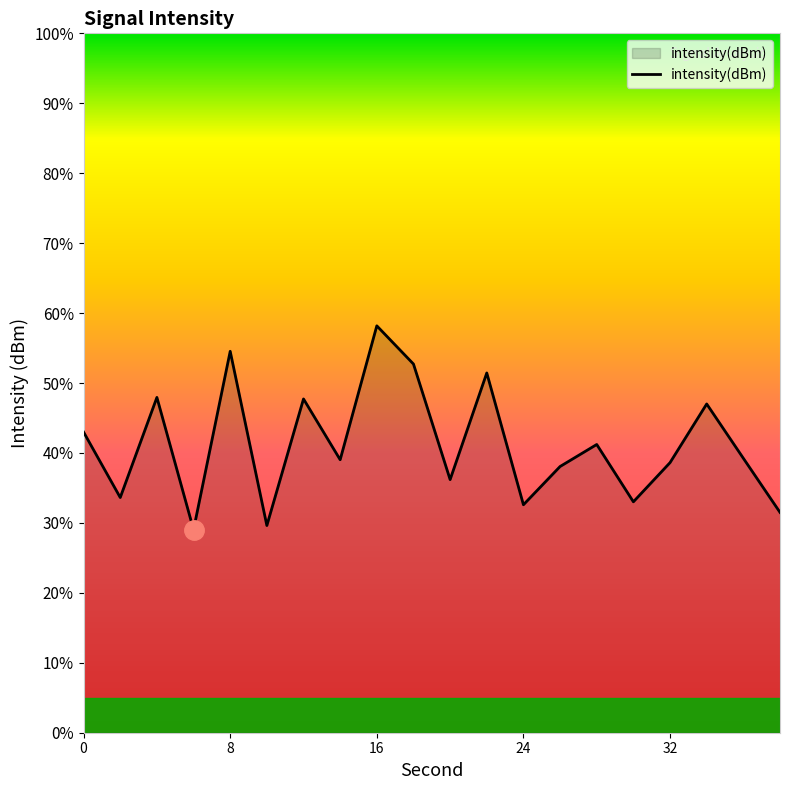

What is the maximum value shown in the chart?

58.2